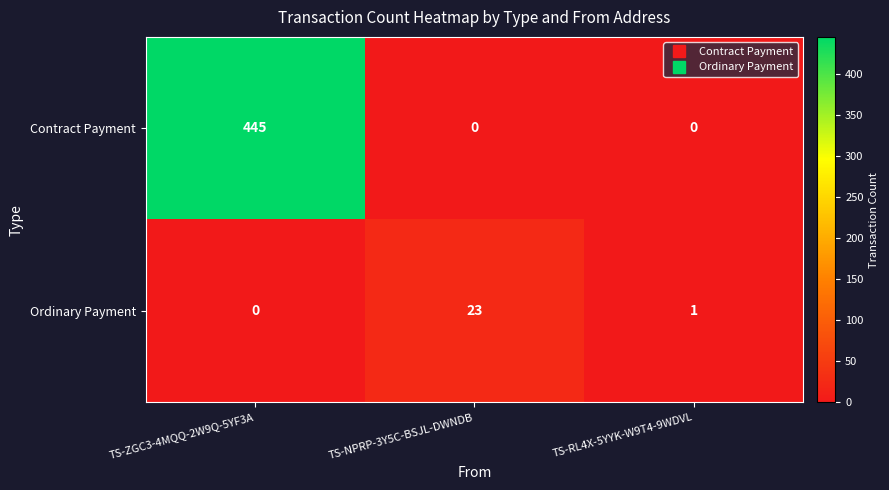

Reading left to right, what are all the values shown in this chart?

Contract Payment: 445	0	0
Ordinary Payment: 0	23	1